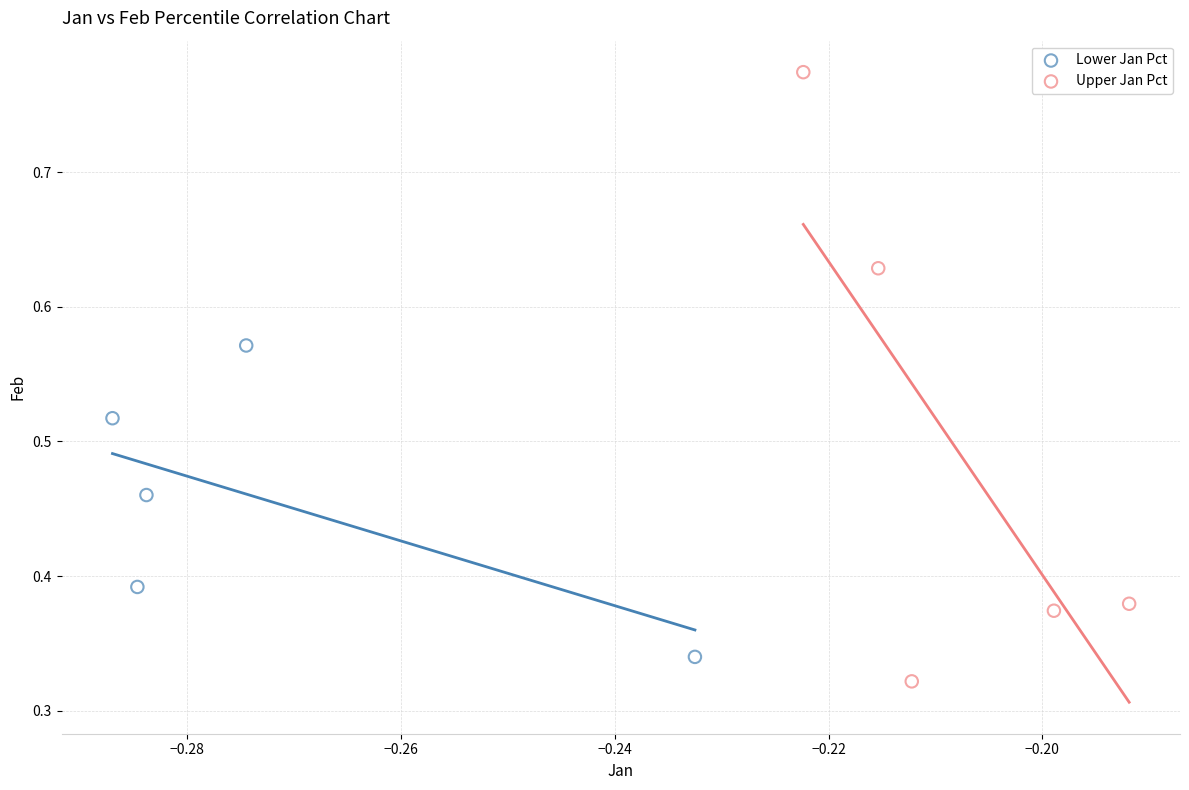

Which series contains the highest Y value?

Upper Jan Pct